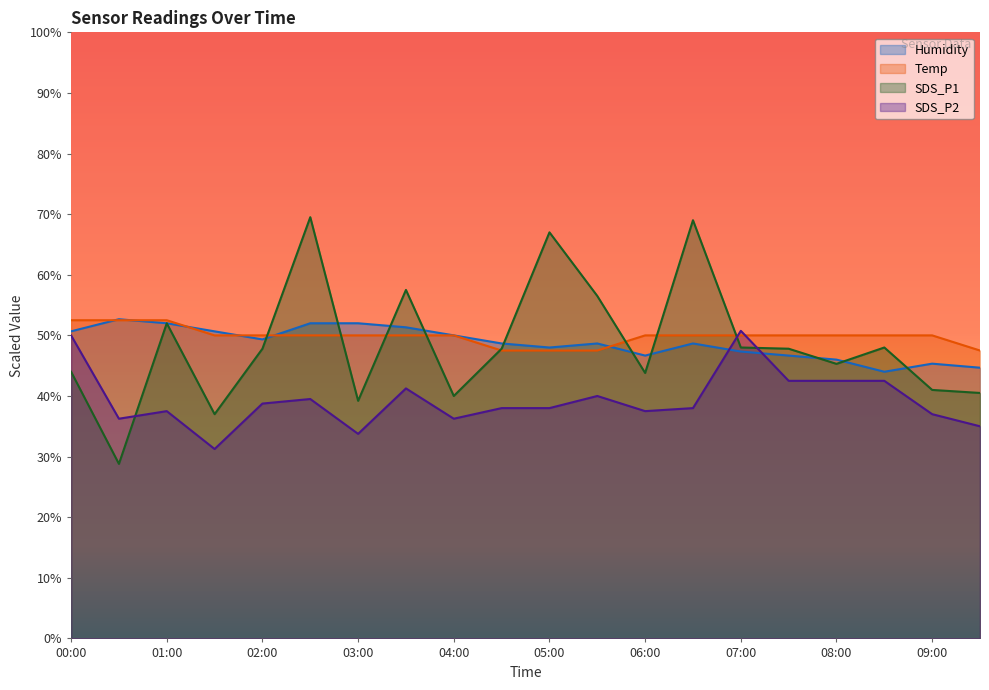

At how many categories does at least one series exceed 55?

5